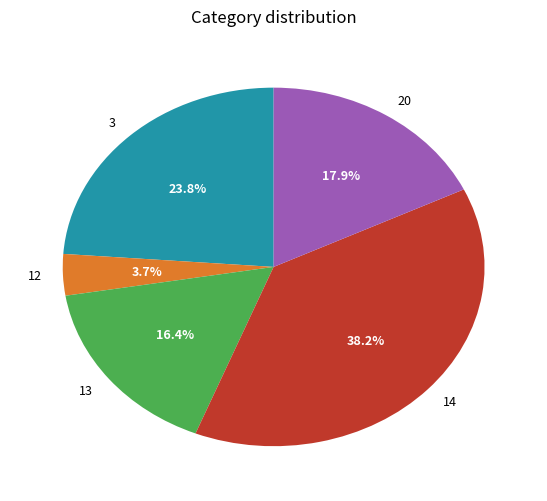

Which slice is the largest?

14